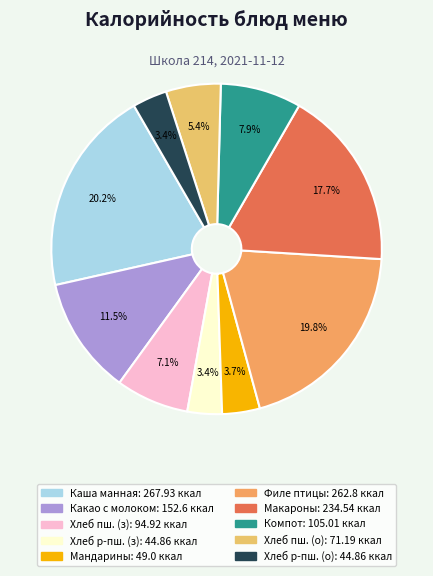

To the nearest percent, what is the average slice percentage?

10%